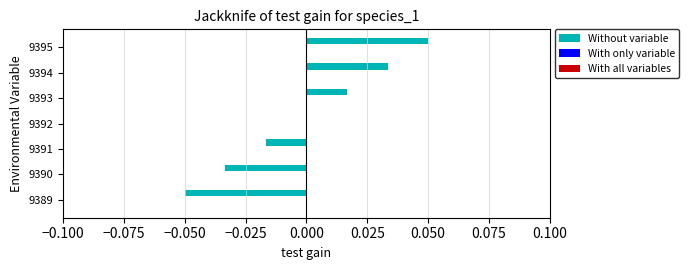

Which category has the highest value across all series?

9395